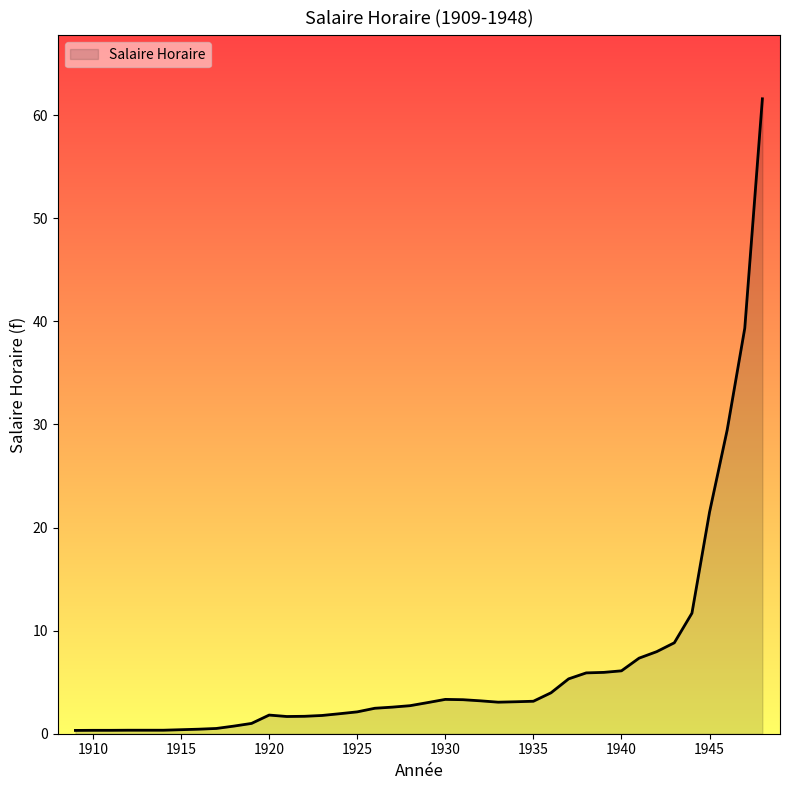

What is the difference between the maximum and minimum values?

61.3